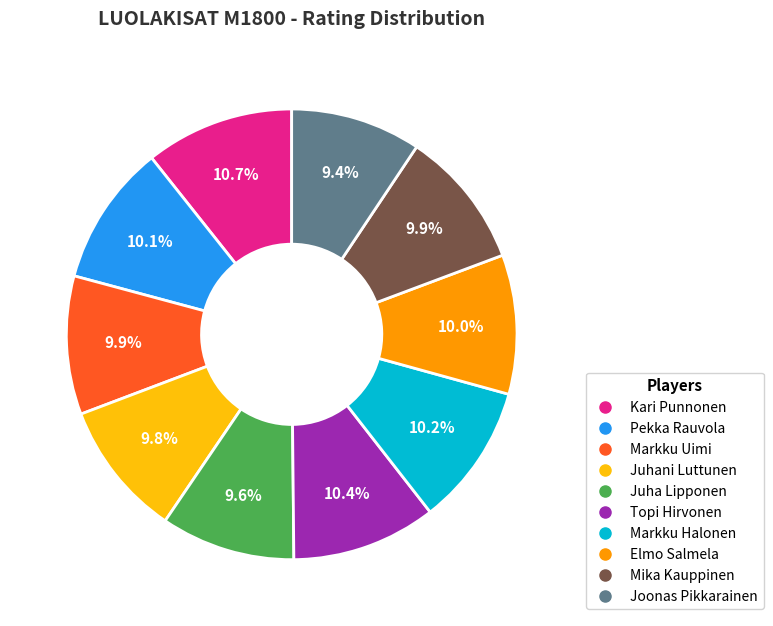

Does Markku Uimi represent more than half of the total?

No